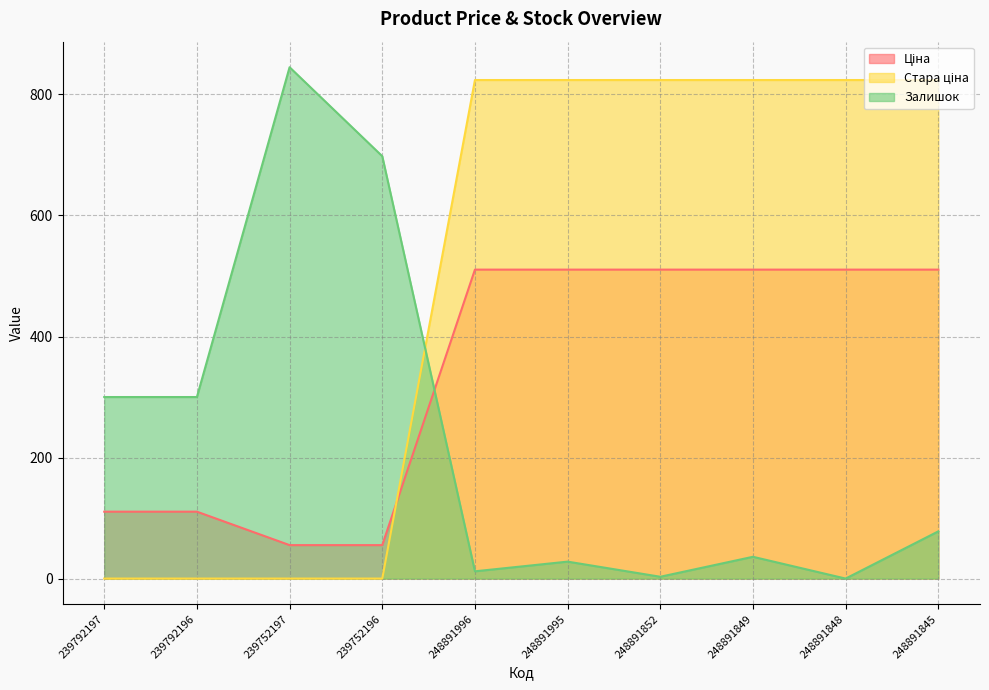

At which label is Ціна closest to 282?

239792197